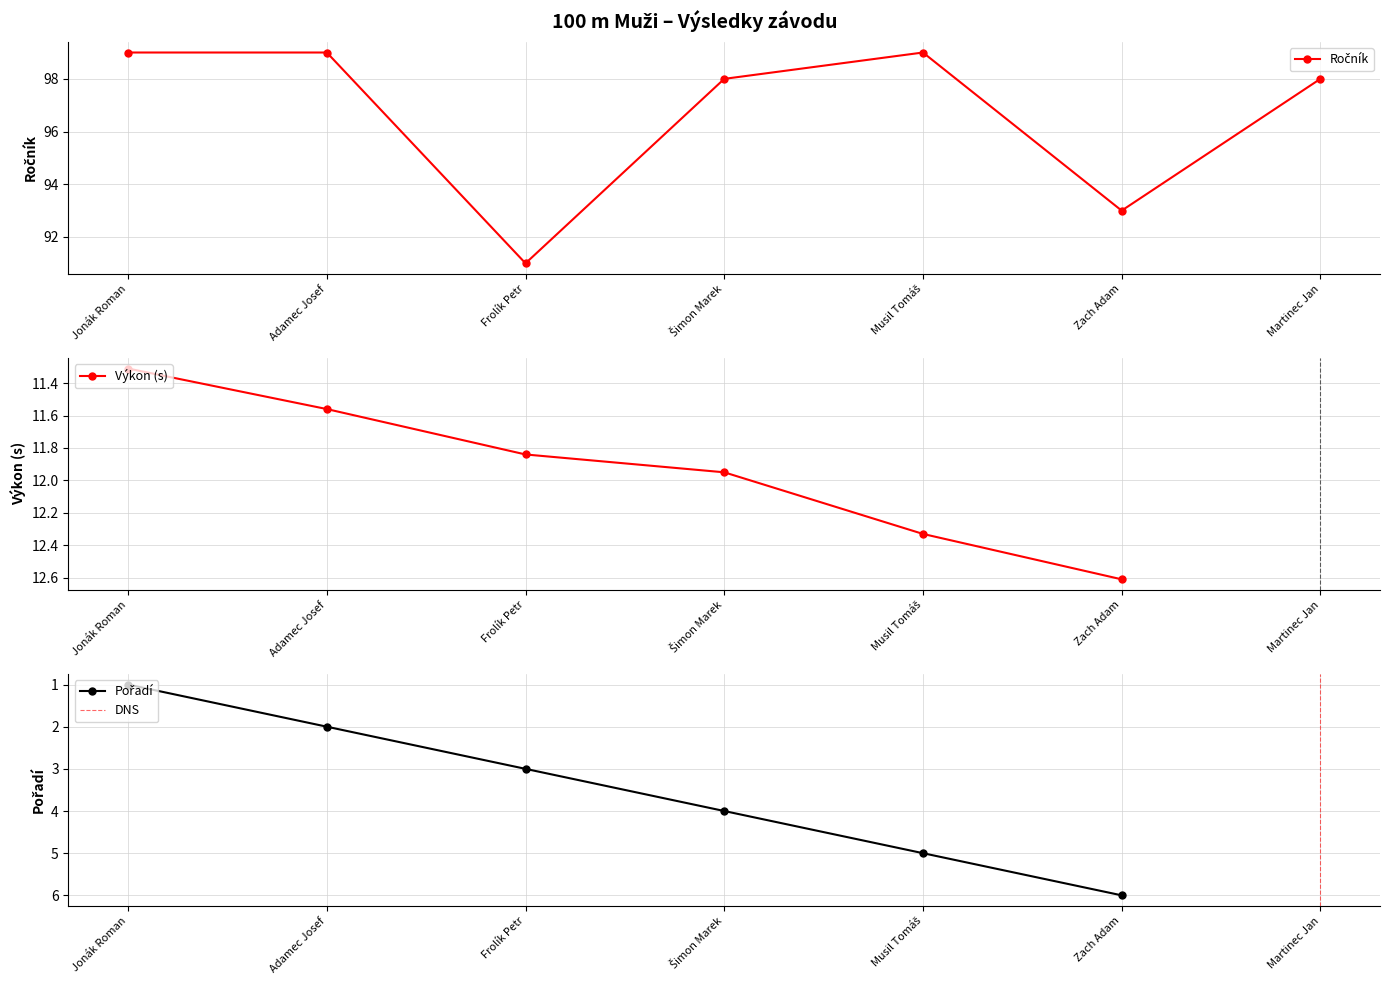

Is it true that Ročník equals 99.0 at Adamec Josef?

True